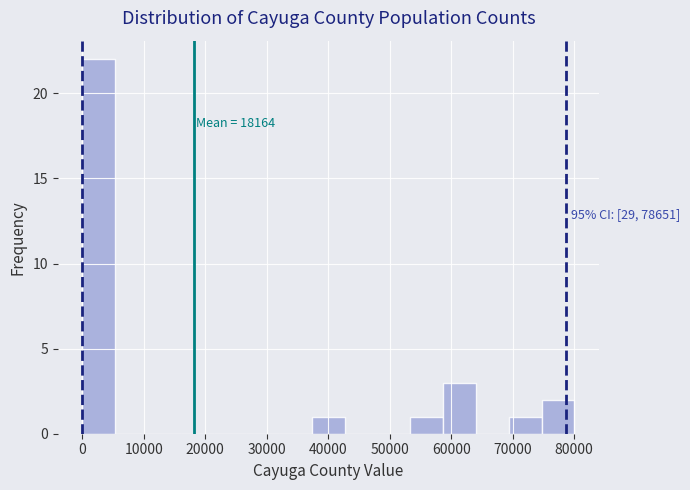

Which range on the x-axis has the tallest bar?

0 to 5000